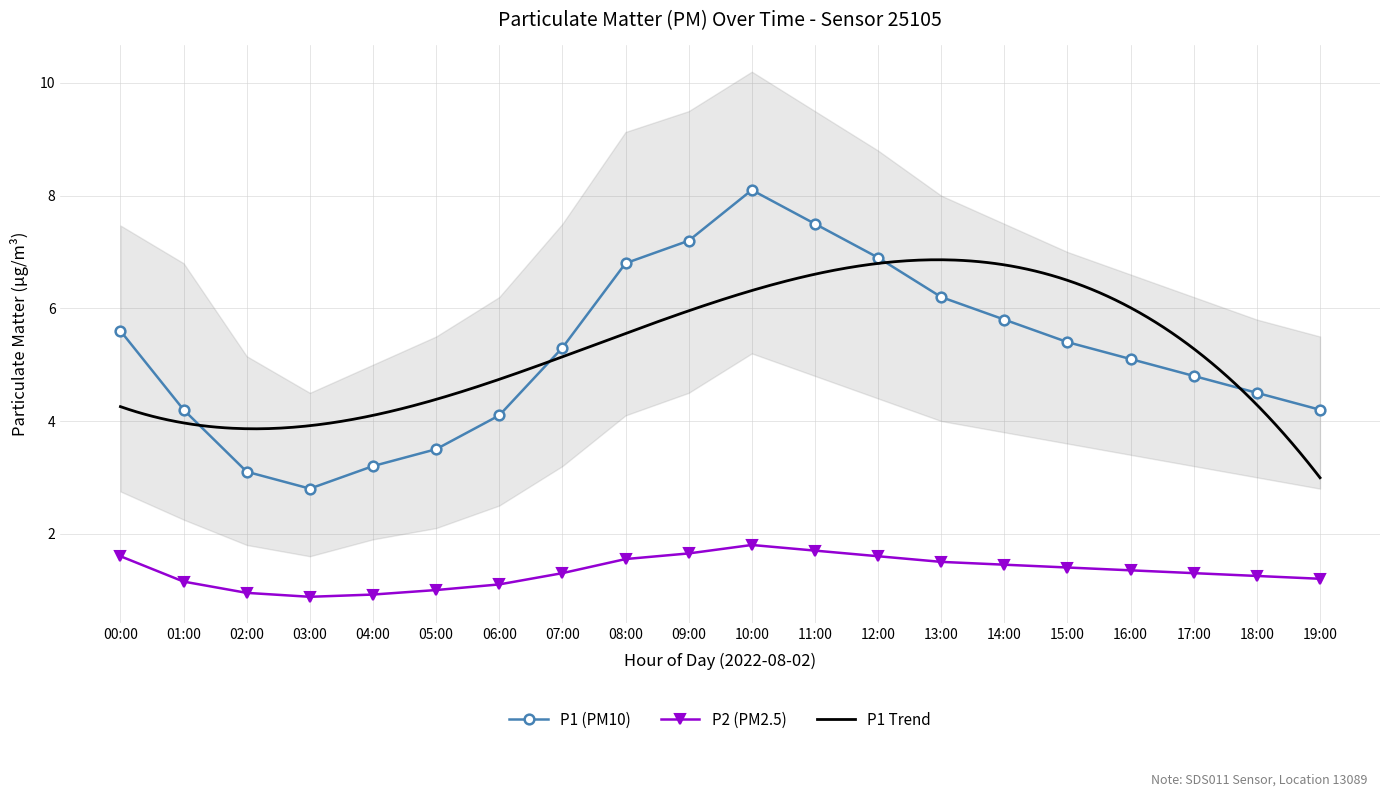

At how many categories does at least one series exceed 7?

3